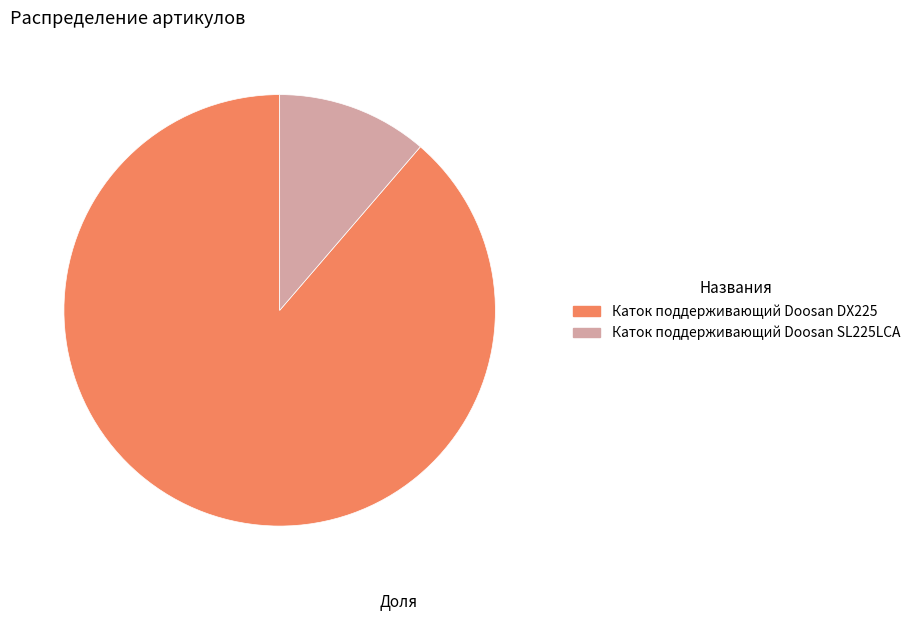

The Каток поддерживающий Doosan DX225 slice represents 83% of the pie. True or false?

False